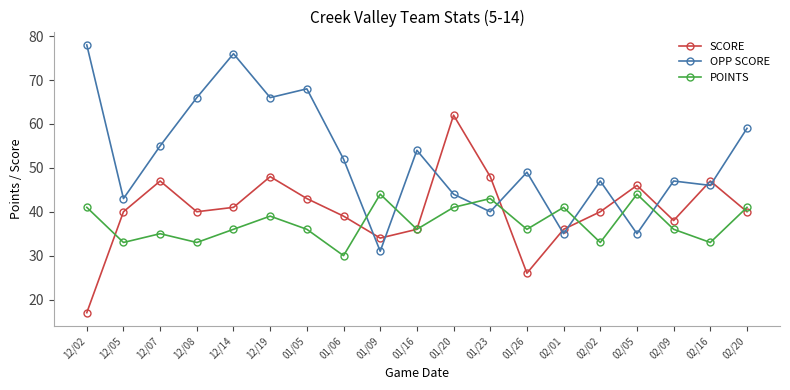

How many data points in OPP SCORE are less than 49?

9